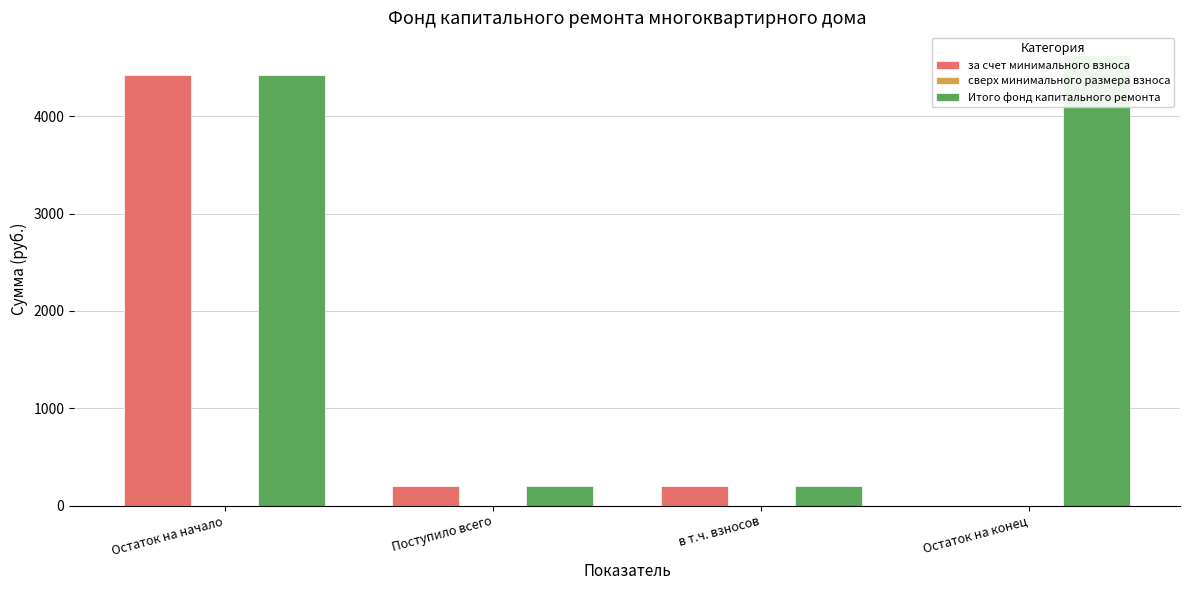

What position from the left is Поступило всего?

2